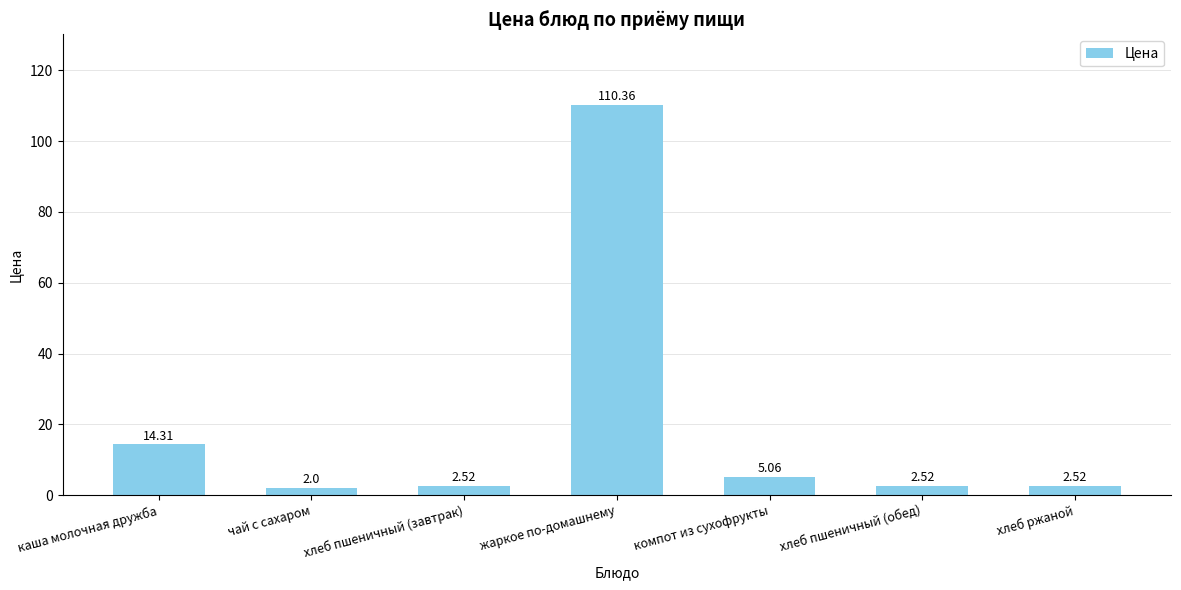

Which category has the lowest value across all series?

чай с сахаром